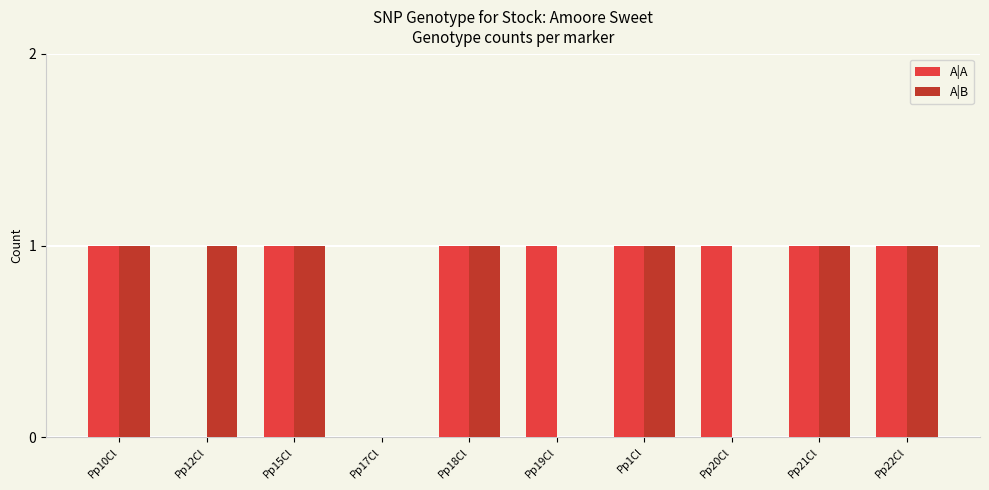

Reading left to right, list all the values displayed in this chart.

A|A: Pp10Cl=1	Pp12Cl=0	Pp15Cl=1	Pp17Cl=0	Pp18Cl=1	Pp19Cl=1	Pp1Cl=1	Pp20Cl=1	Pp21Cl=1	Pp22Cl=1
A|B: Pp10Cl=1	Pp12Cl=1	Pp15Cl=1	Pp17Cl=0	Pp18Cl=1	Pp19Cl=0	Pp1Cl=1	Pp20Cl=0	Pp21Cl=1	Pp22Cl=1